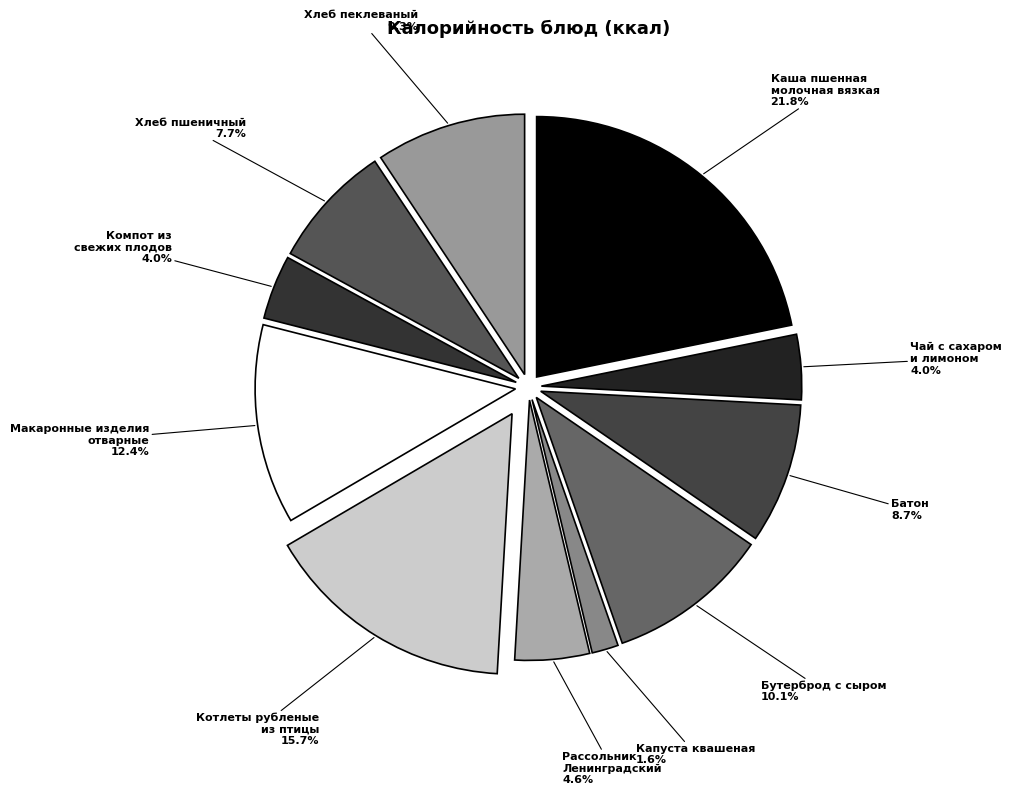

What percentage is NOT represented by Батон?

91.3%